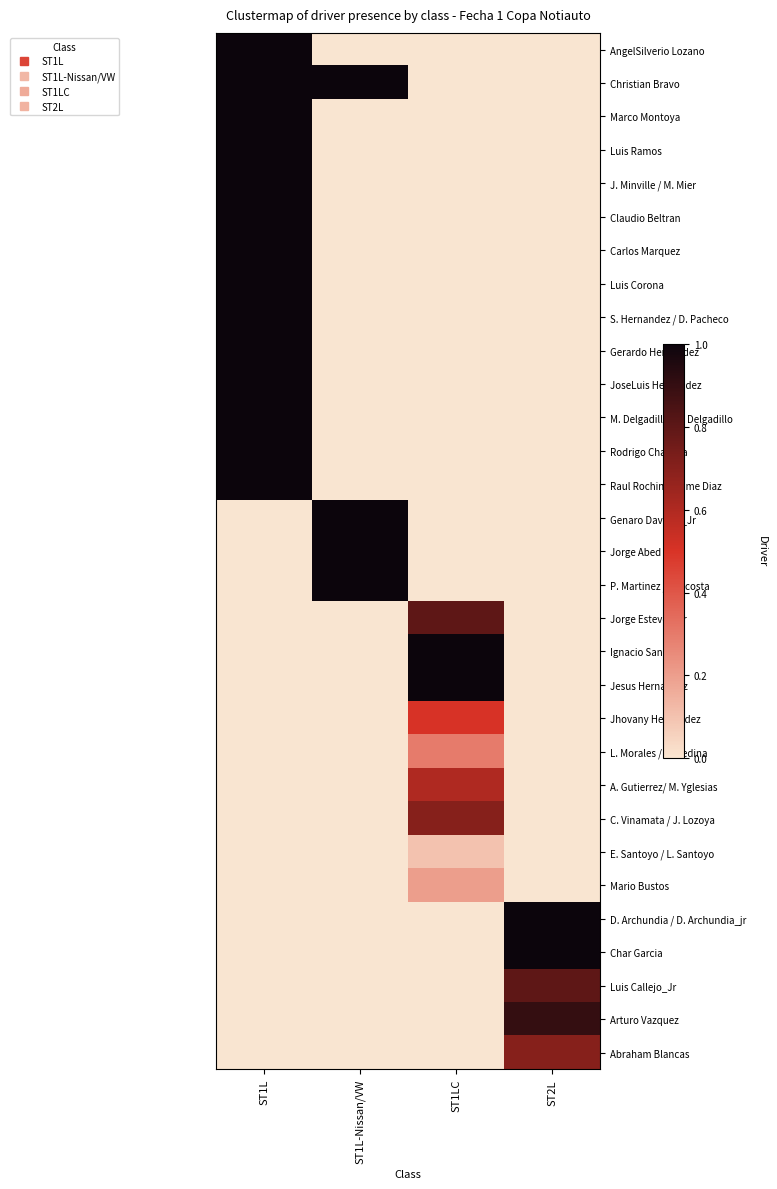

At how many categories does at least one series exceed 0?

4